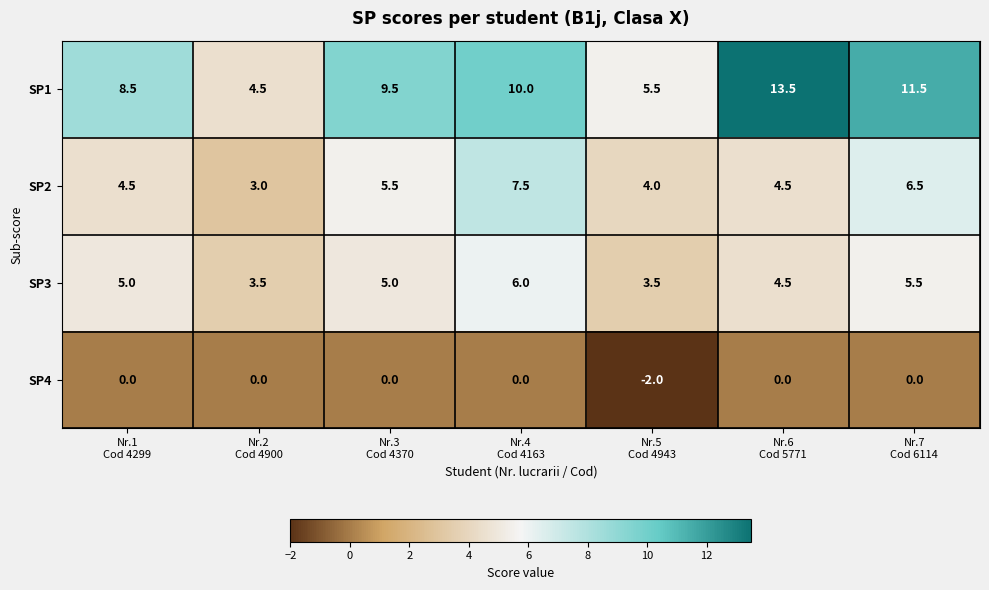

Which series has the largest total across all categories?

SP1